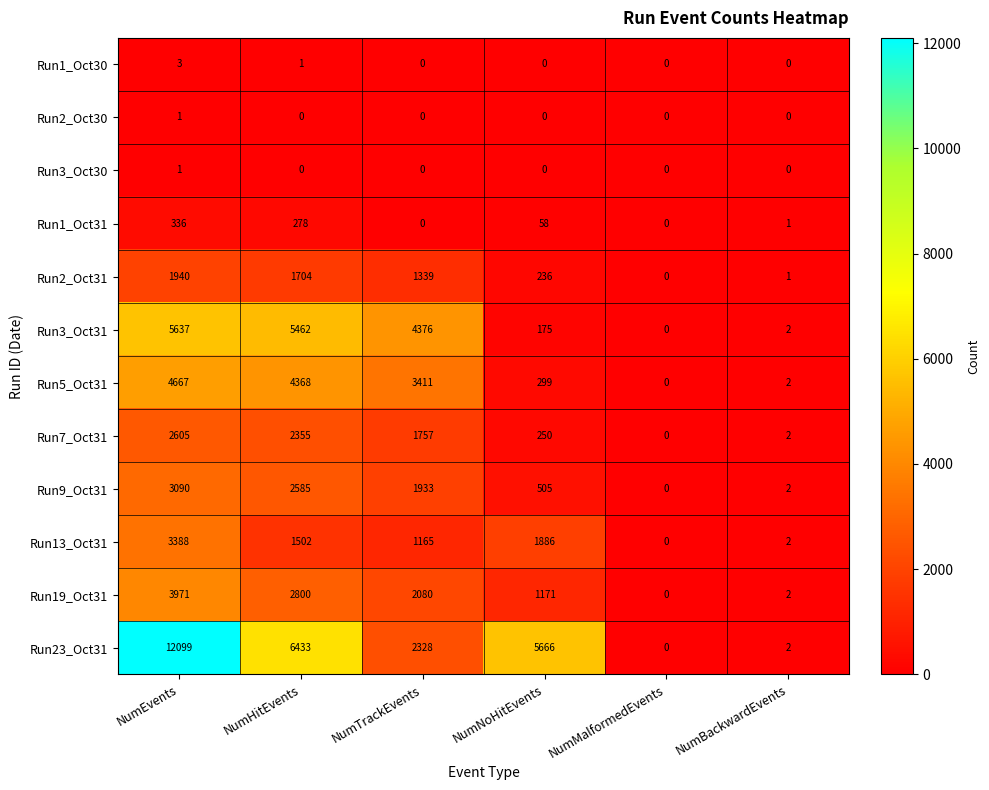

Which category has the highest value across all series?

NumEvents